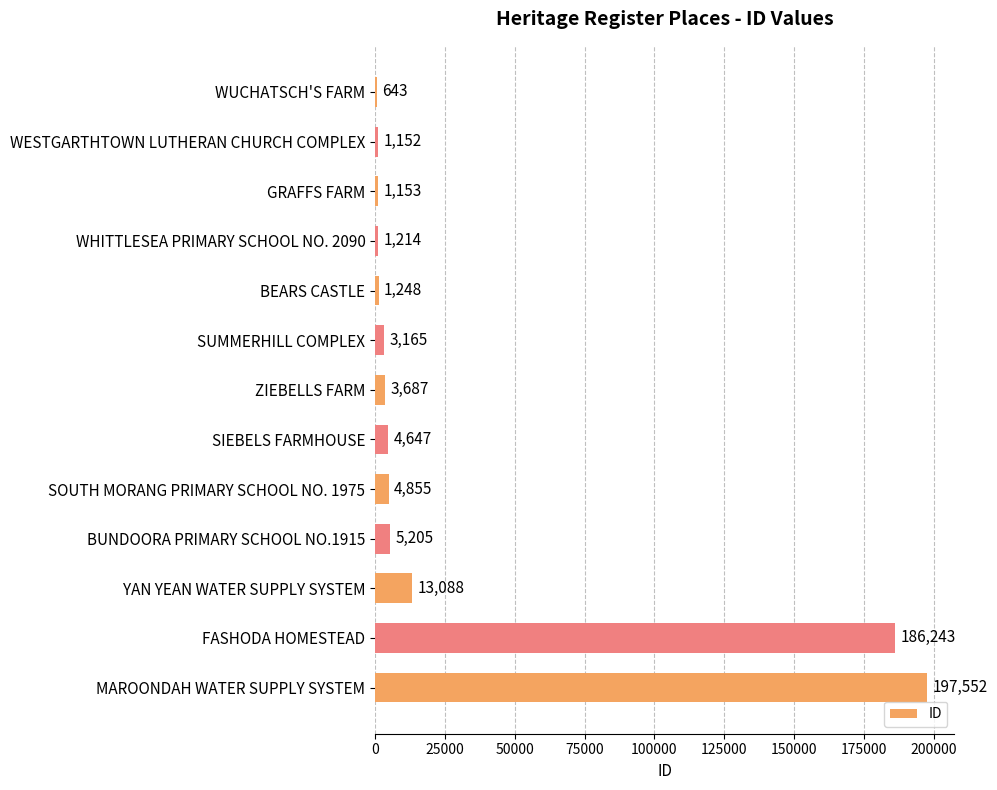

Reading top to bottom, what are all the values shown in this chart?

643	1152	1153	1214	1248	3165	3687	4647	4855	5205	13088	186243	197552